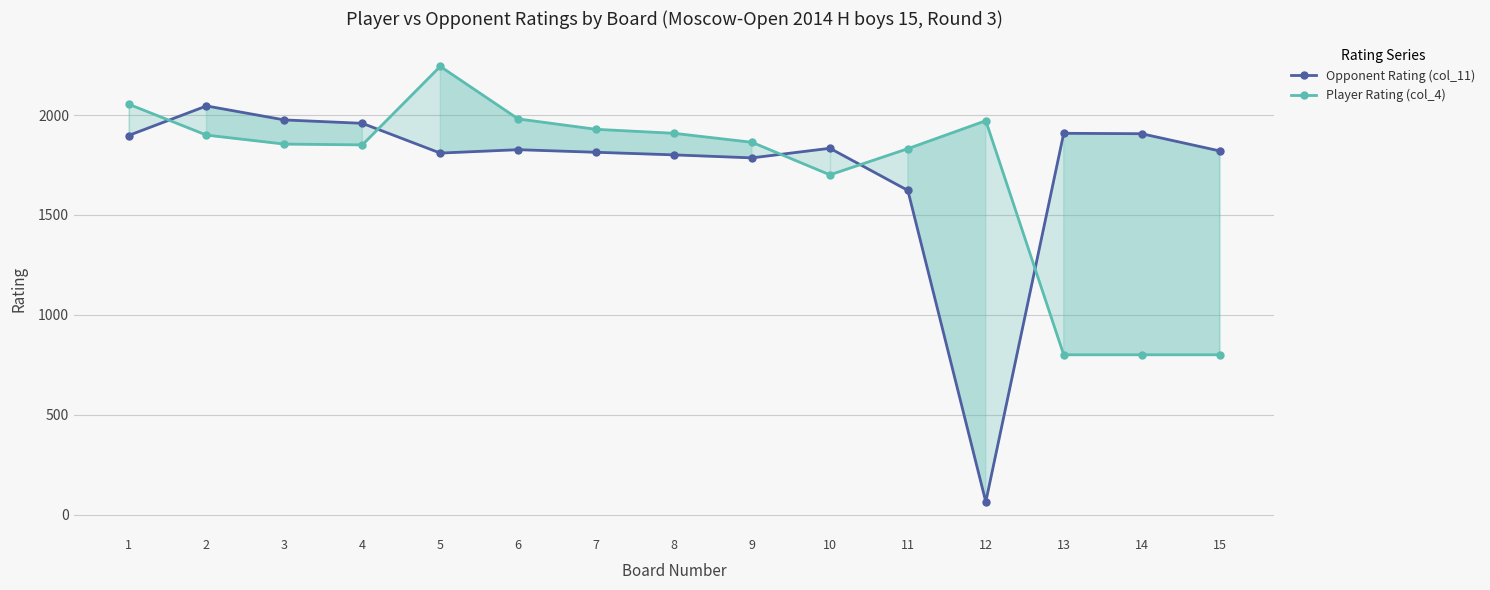

What is the difference between the maximum and minimum values in the Opponent Rating (col_11) series?

1982